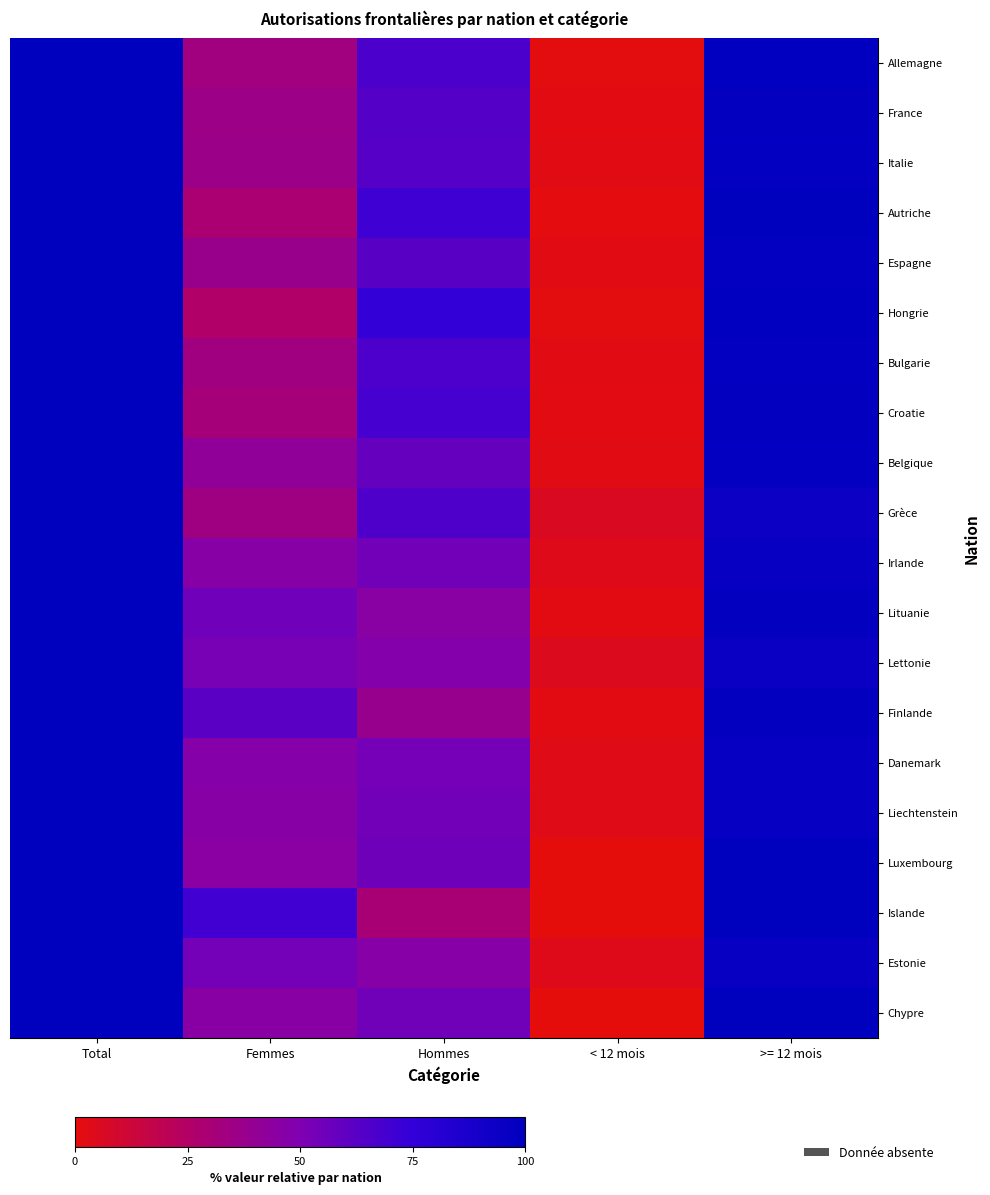

What is the spread (max minus min) of values at Femmes?

44.6